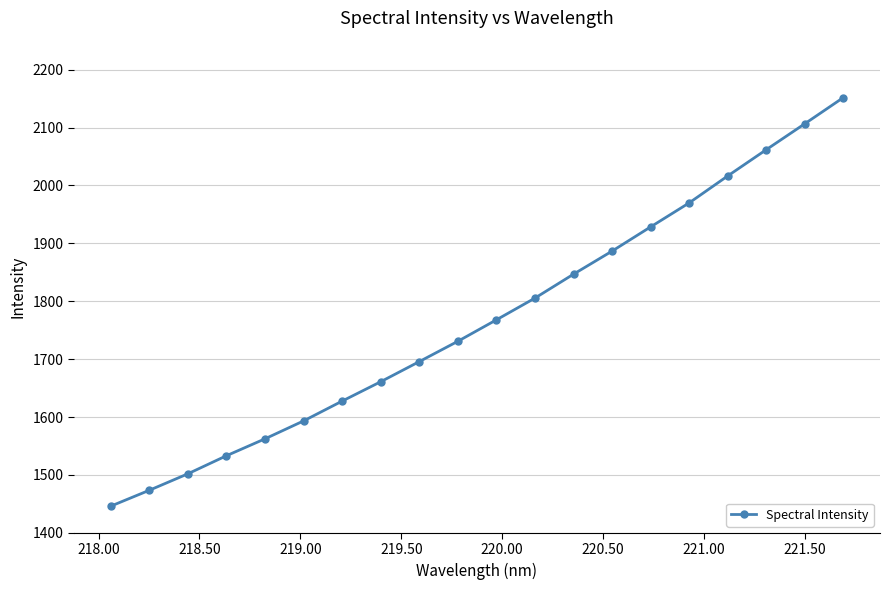

What is the minimum value shown in the chart?

1445.9